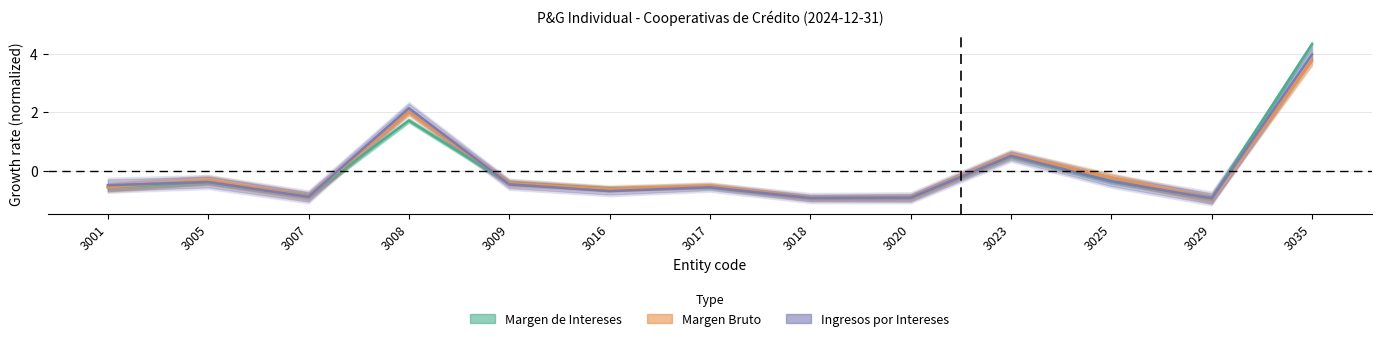

Does the chart have visible grid lines?

Yes